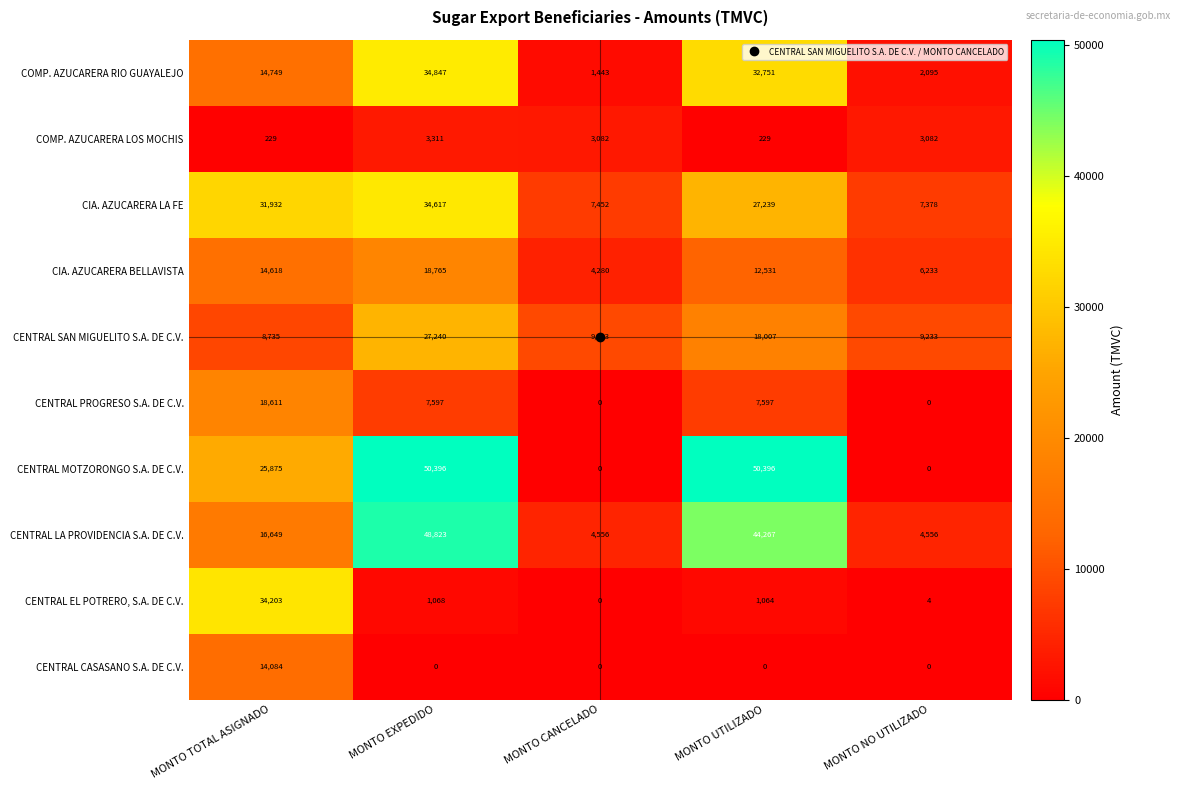

What is the minimum value for COMP. AZUCARERA LOS MOCHIS?

229